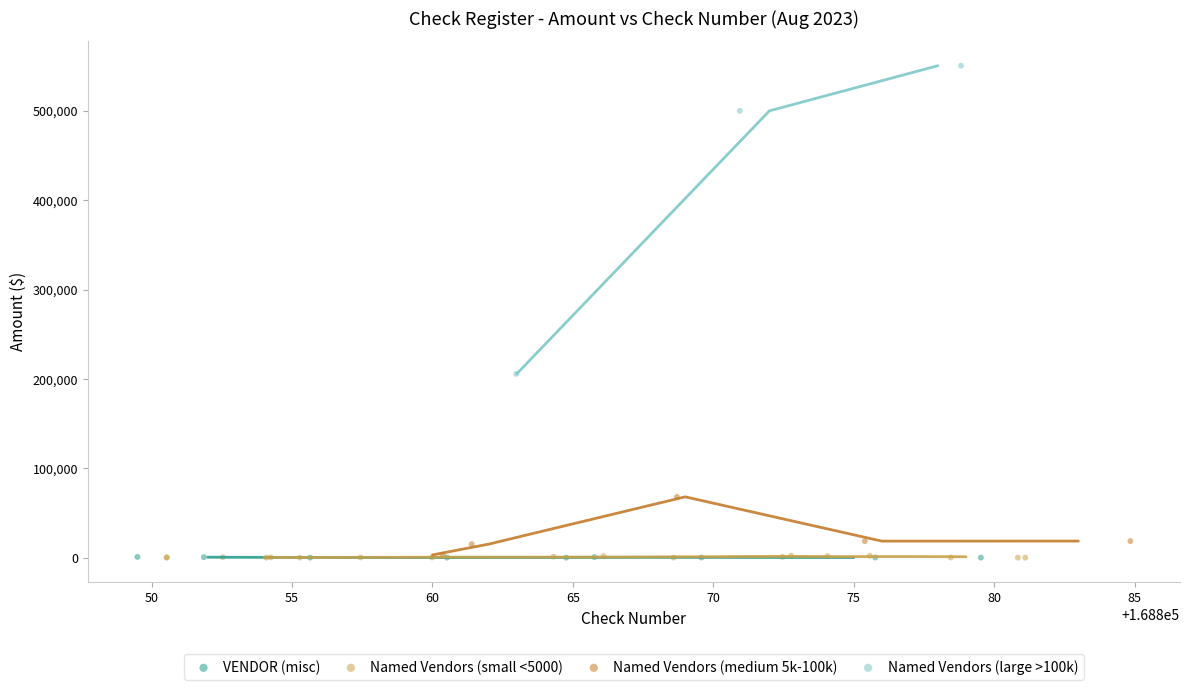

Which series has the largest Y range (max minus min)?

Named Vendors (large >100k)